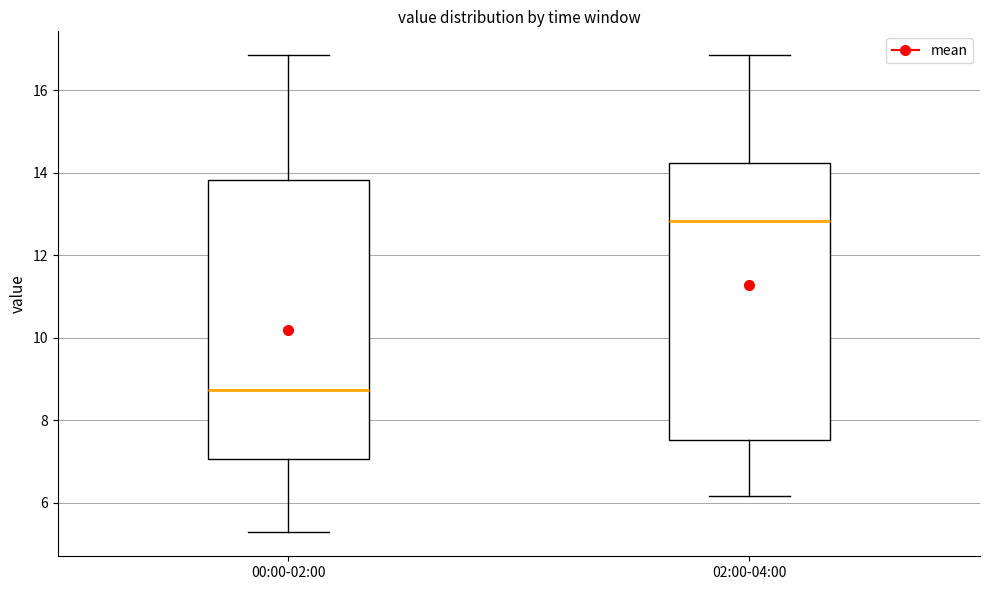

Which box's median line is the highest?

02:00-04:00